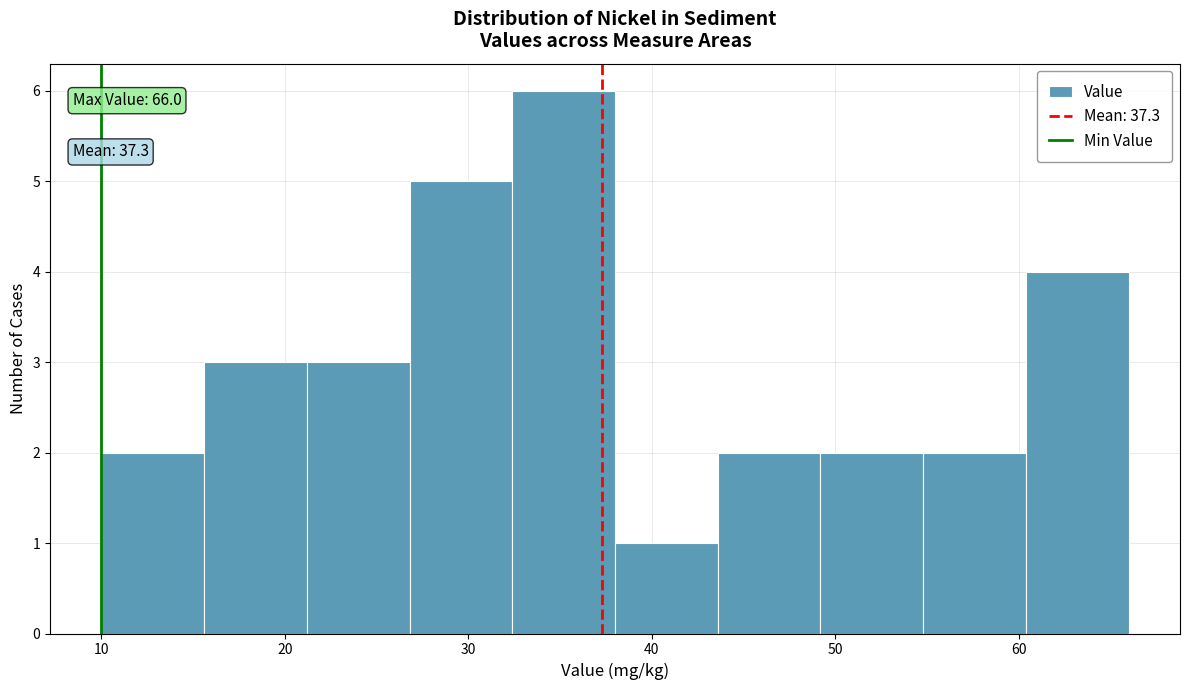

Over which range of the x-axis is the bar tallest?

32.4 to 38.0